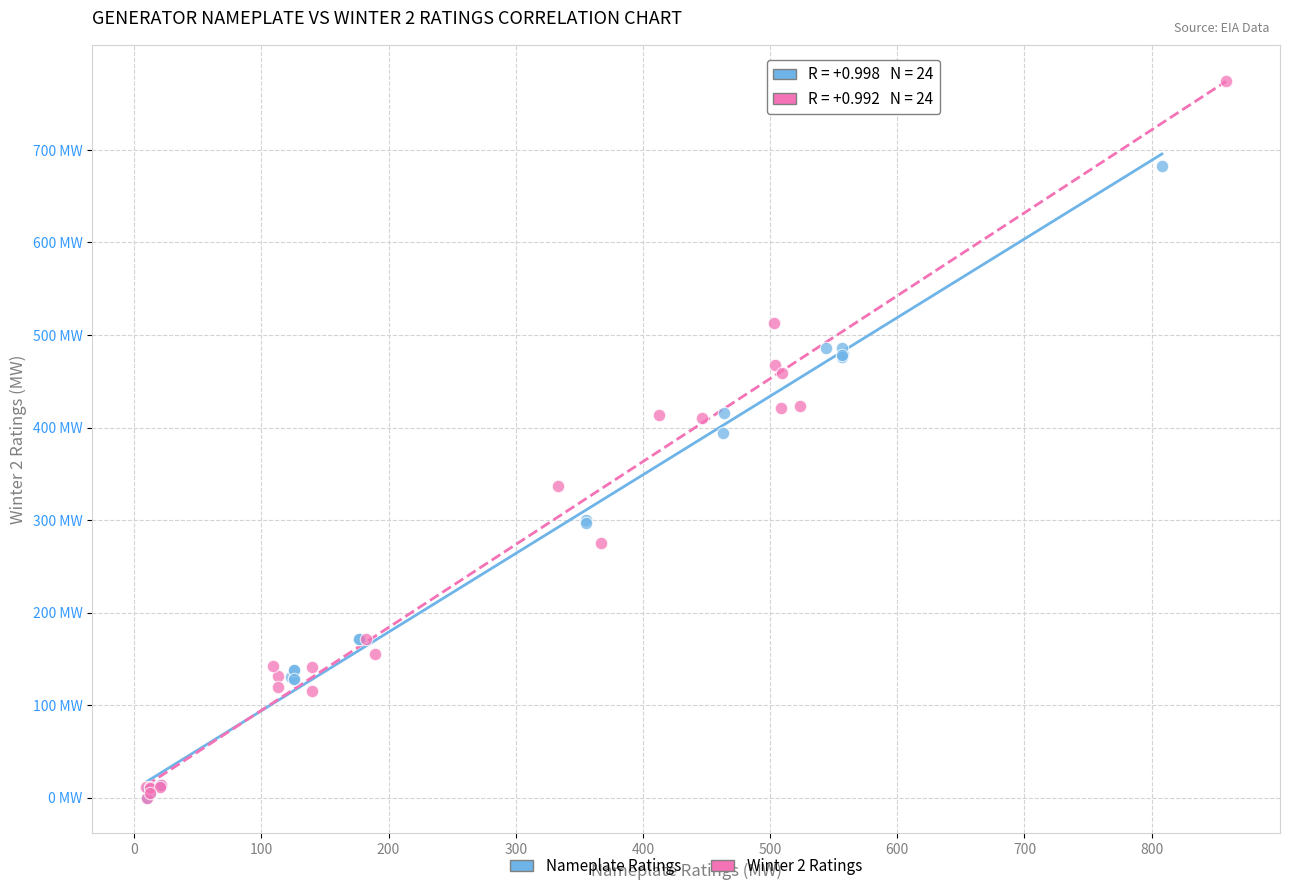

What are all the series names shown in the legend?

Nameplate Ratings, Winter 2 Ratings